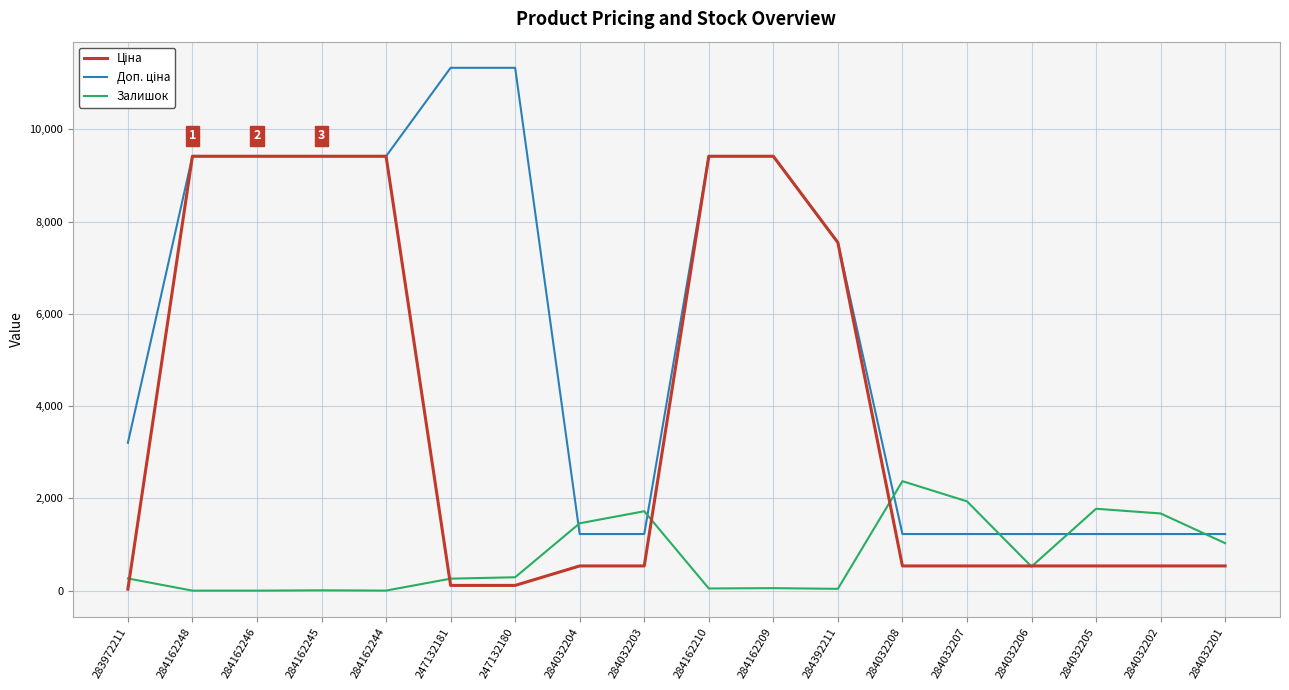

What is the difference between the highest and lowest values at 284032202?

1137.6